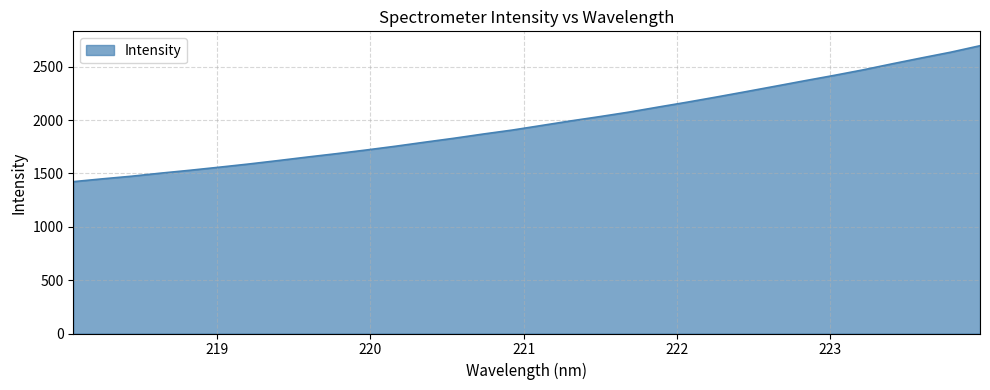

What is the difference between the second highest and second lowest values?

1186.5